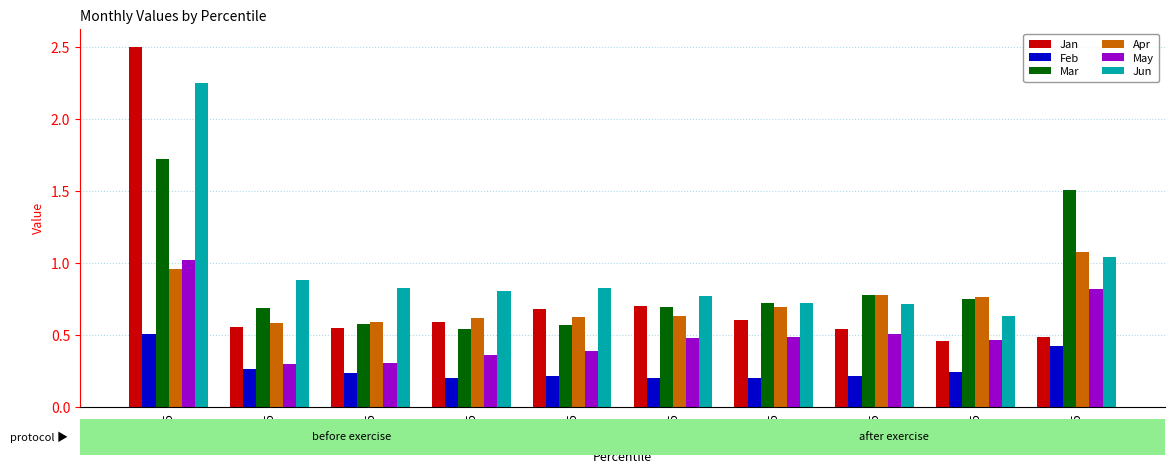

What is the highest value of the Mar series?

1.7